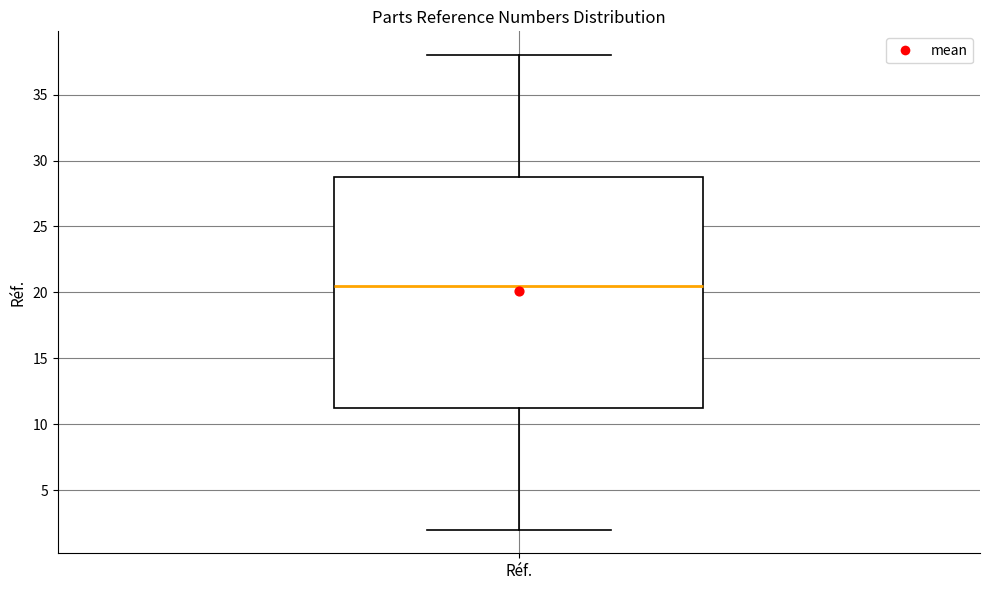

Read this box plot against the y-axis: the position of the median line, the range covered by the box, and the ends of both whiskers. The values are not printed on the chart, so give them approximately, as read against the axis.

median 20.5, box 11.5 to 29.0, whiskers 2.0 to 38.0